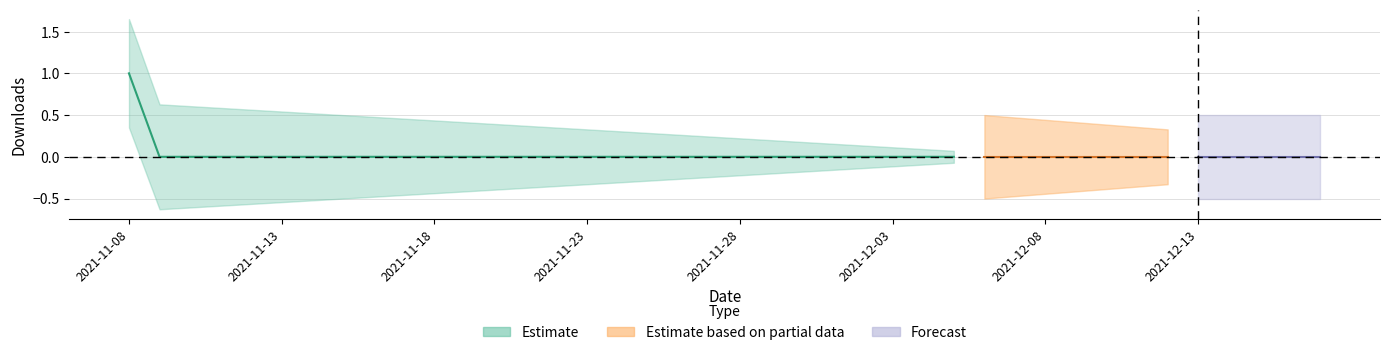

How many values are above zero?

1